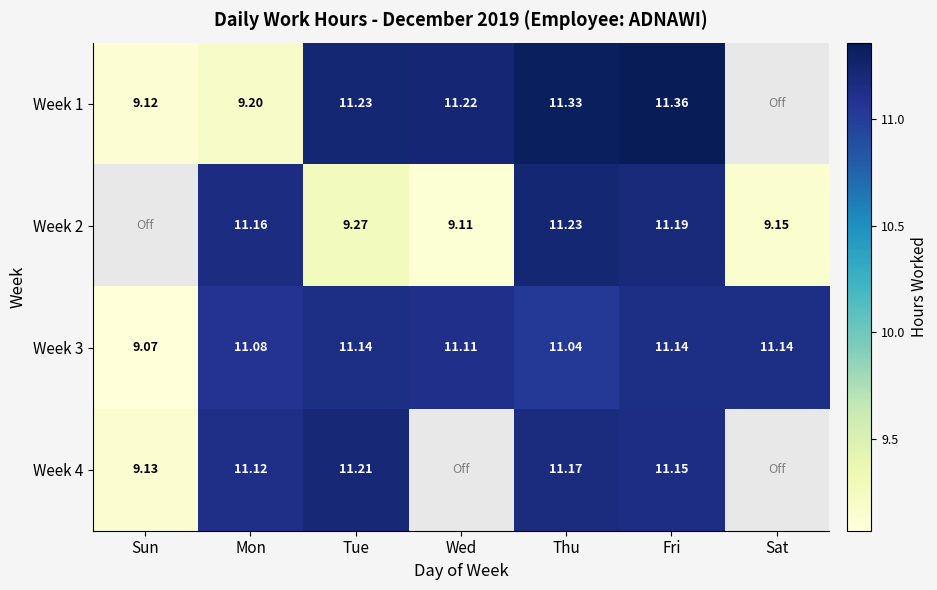

How many data points in Week 3 are above 11?

6